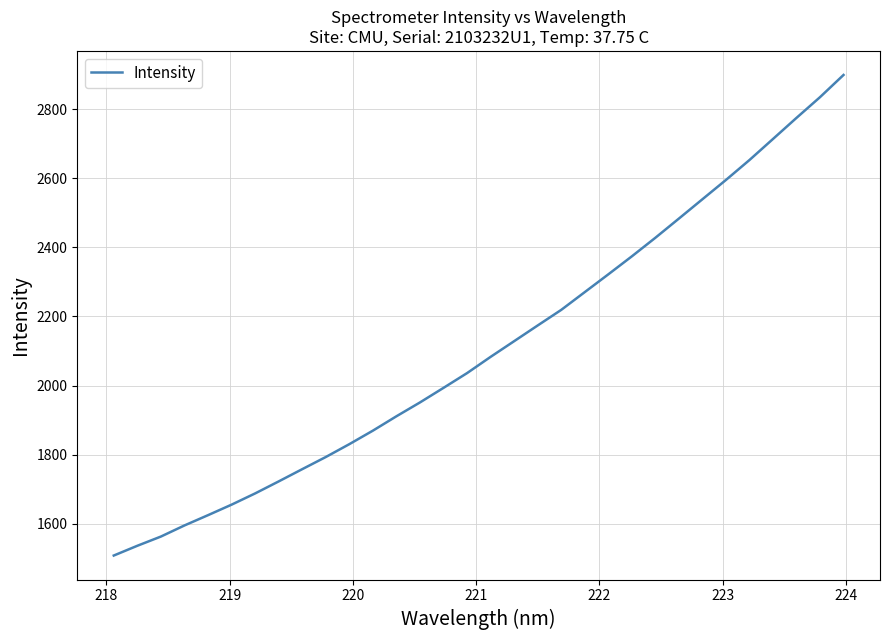

What is the smallest value displayed?

1508.1